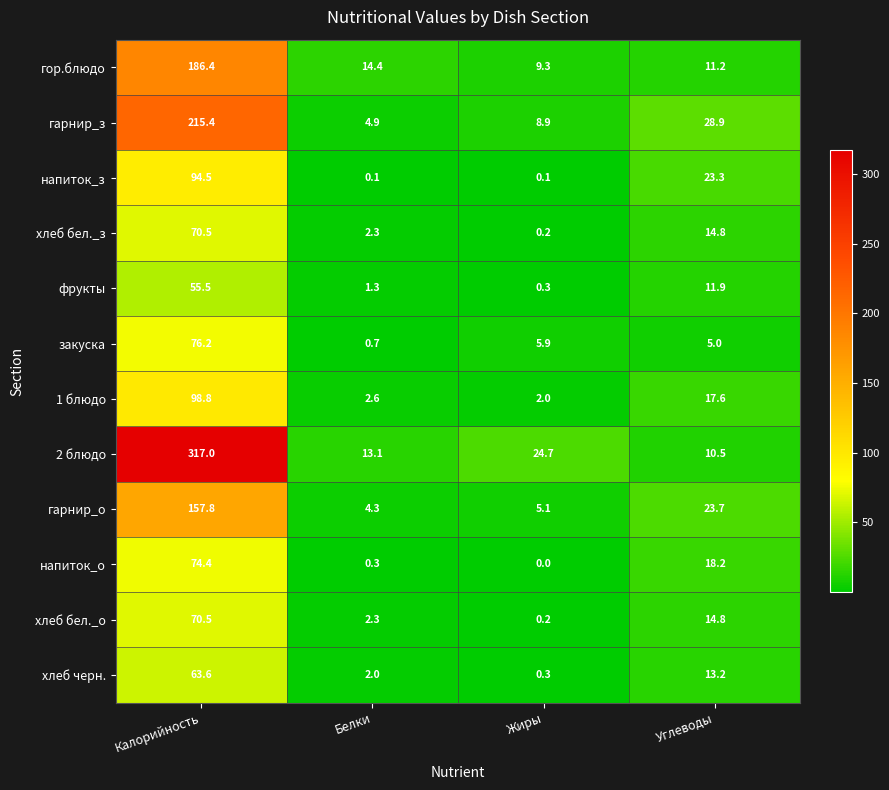

What is the difference between the напиток_з values at Углеводы and Калорийность?

71.2